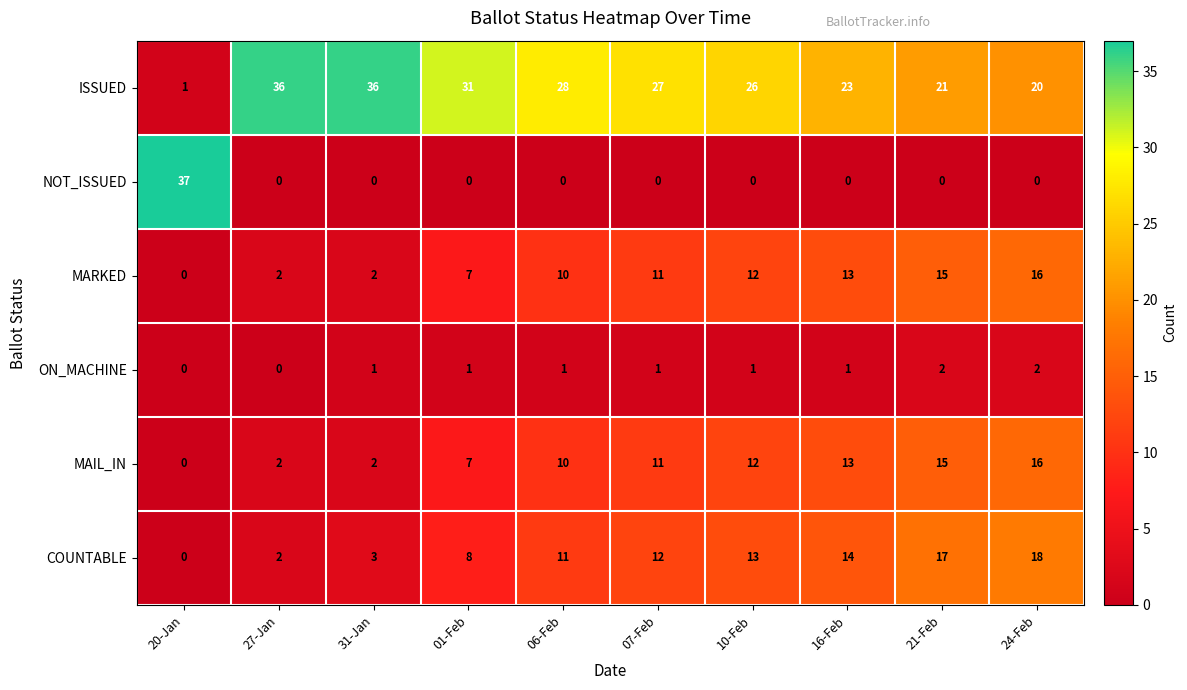

What is the approximate value of MAIL_IN at 01-Feb, to the nearest 10?

10